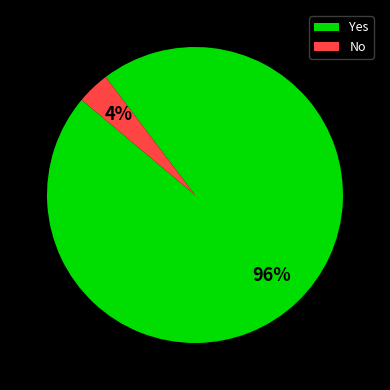

Is the sum of No and Yes greater than half?

Yes